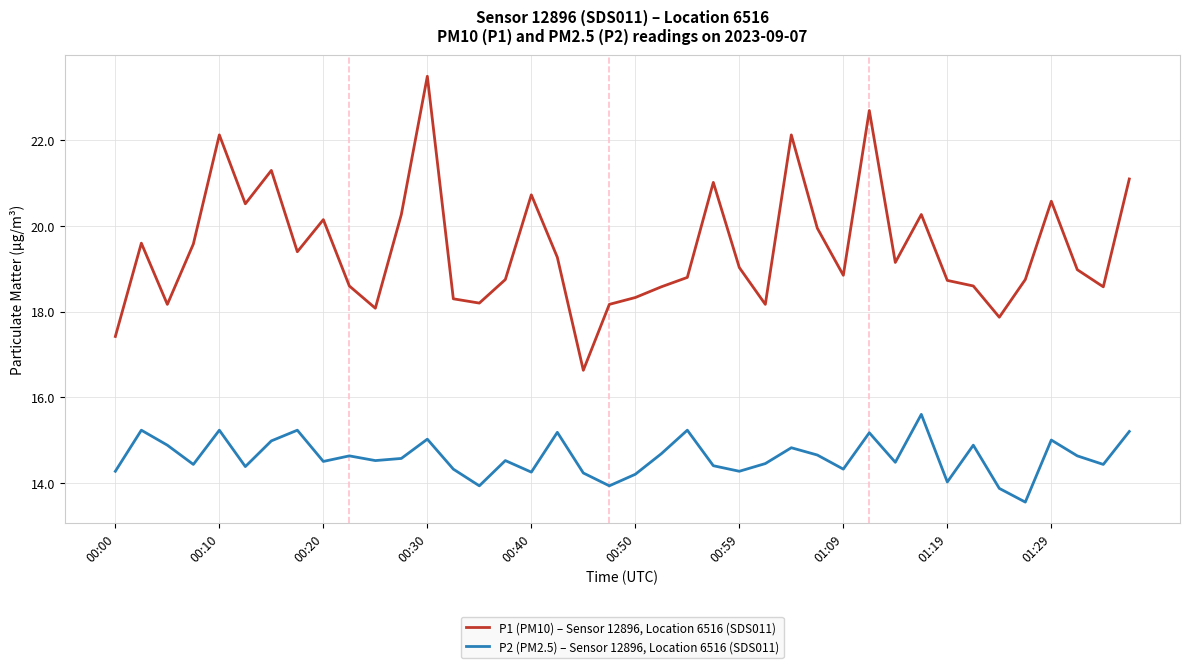

Which series has the largest total across all categories?

P1 (PM10) – Sensor 12896, Location 6516 (SDS011)